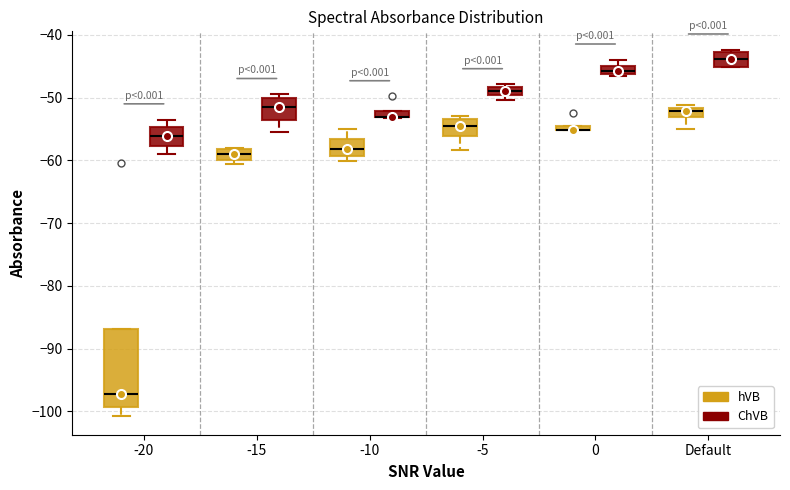

Comparing the boxes themselves (not the whiskers), which one is the tallest?

-20 (hVB)